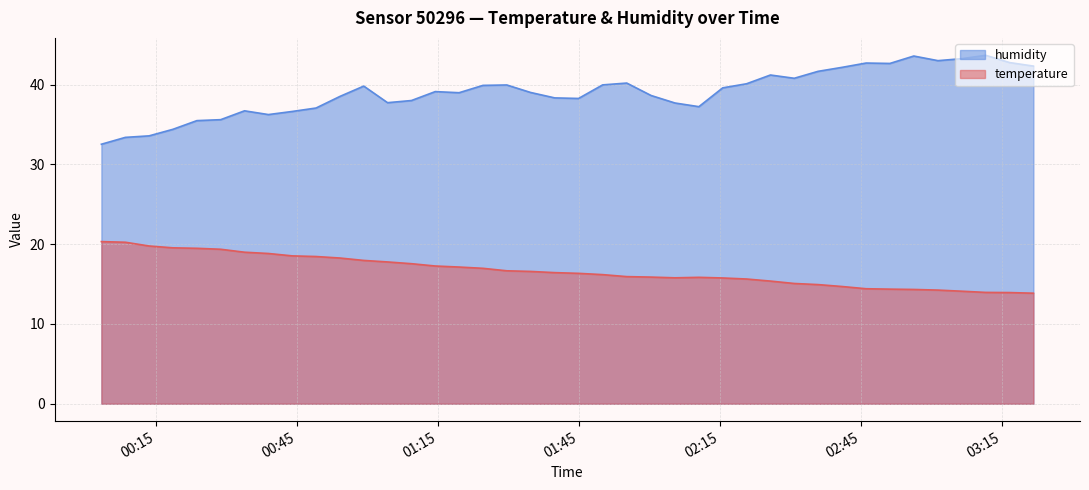

What is the difference between the maximum and minimum values in the temperature series?

6.5